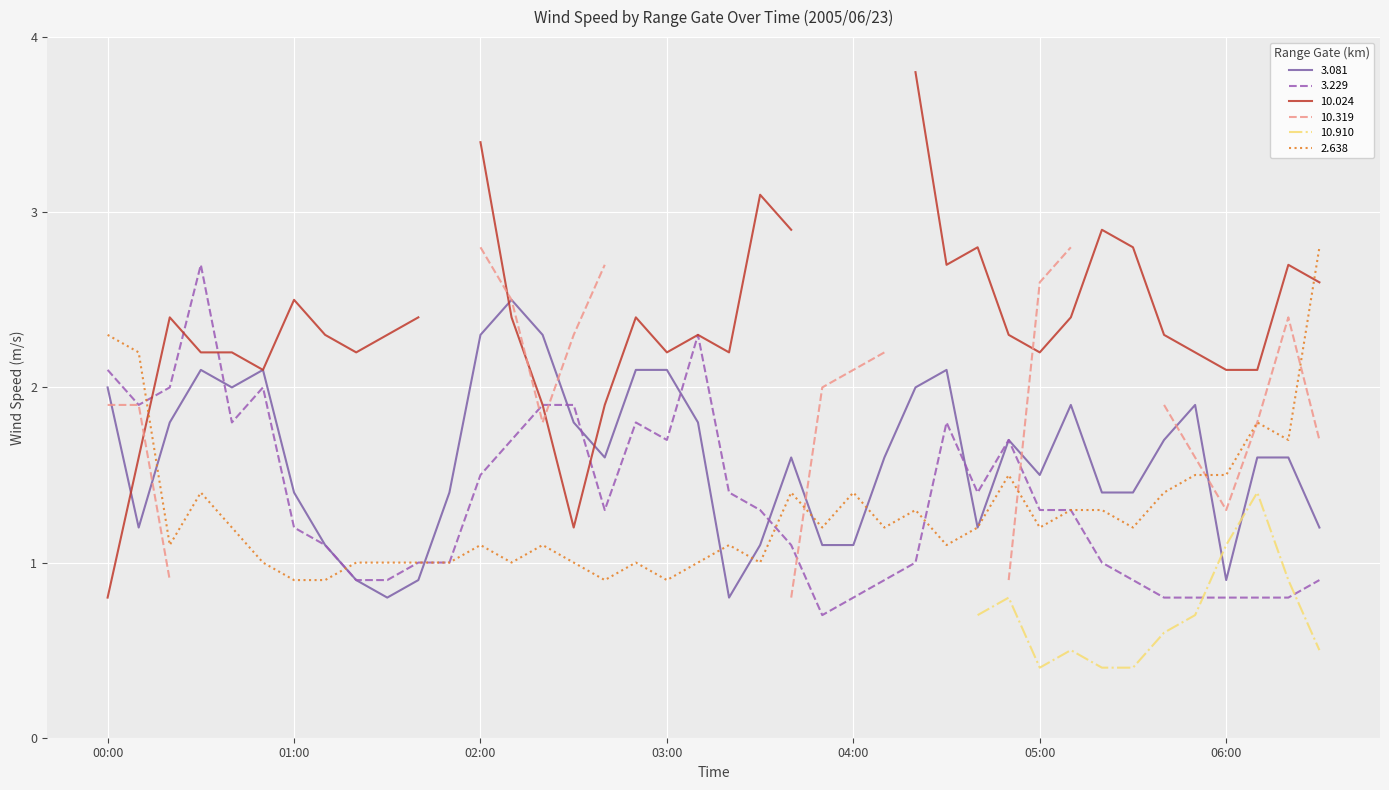

What is the minimum value for 3.229?

0.7